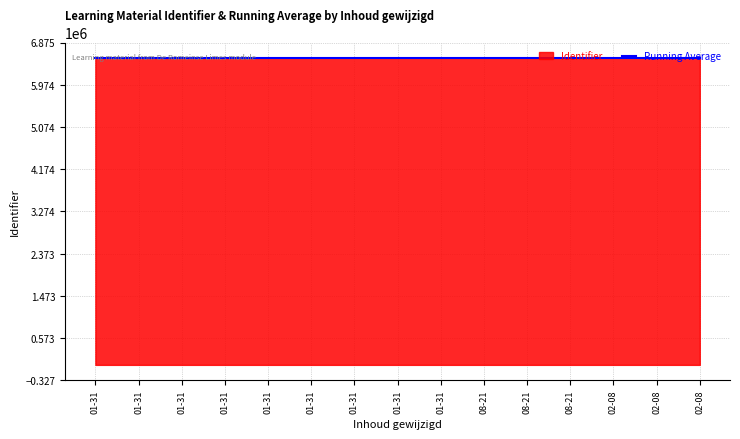

Reading right to left, extract all data points from this chart.

6547342	6547341	6547340	6547339	6547338	6547336	6547335	6547334	6547333	6547332	6547331	6547330	6547329	6547327	6547327